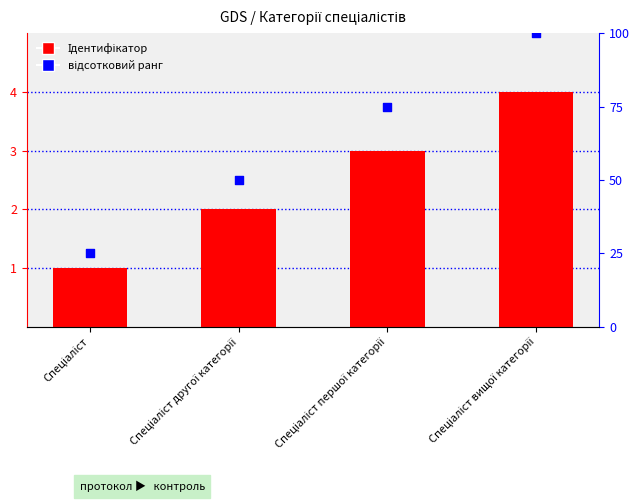

Which series has the widest spread of Y values?

відсотковий ранг